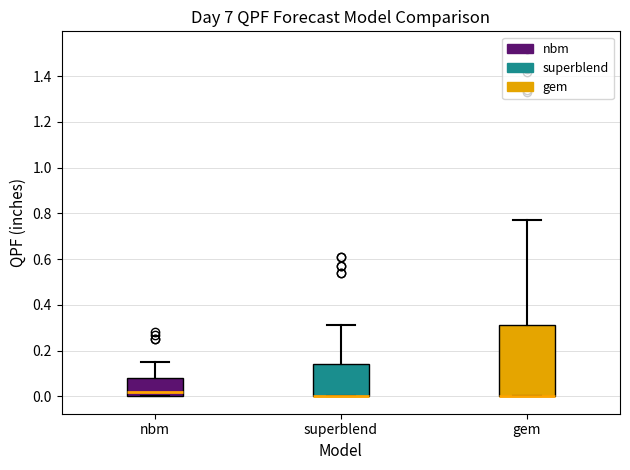

Reading left to right, transcribe this box plot: for each box, give where its median line is, the range the box spans, and where its two whiskers end, as read against the y-axis. The values are not printed on the chart, so give them approximately, as read against the axis.

nbm: median 0.02, box 0.00 to 0.08, whiskers 0.00 to 0.16
superblend: median 0.00 (drawn on the box's lower edge), box 0.00 to 0.14, whiskers 0.00 to 0.32
gem: median 0.00 (drawn on the box's lower edge), box 0.00 to 0.32, whiskers 0.00 to 0.78